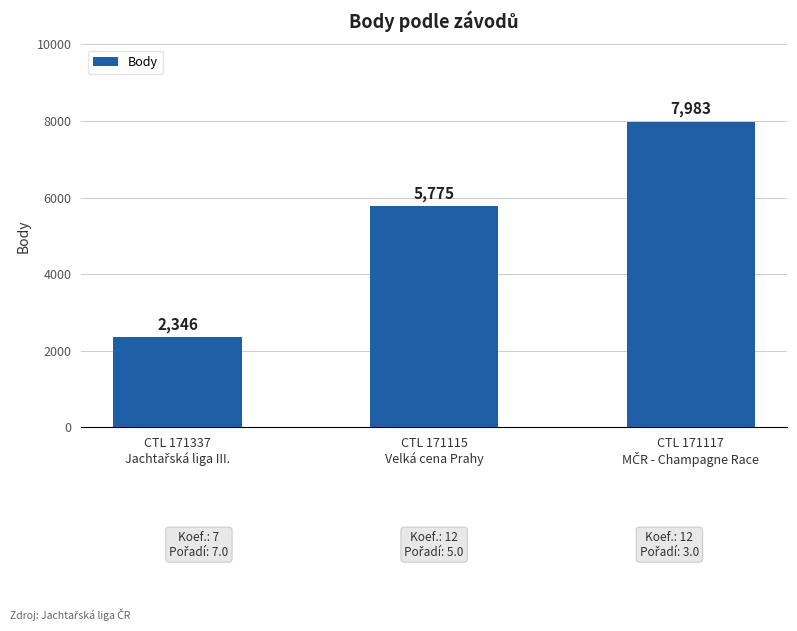

What is the difference between the maximum and minimum values?

5637